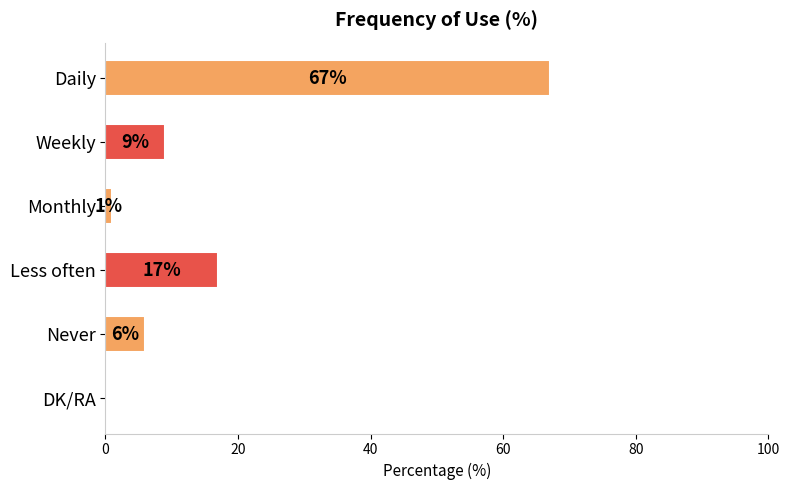

Where is the data nearest to the value 33?

Less often